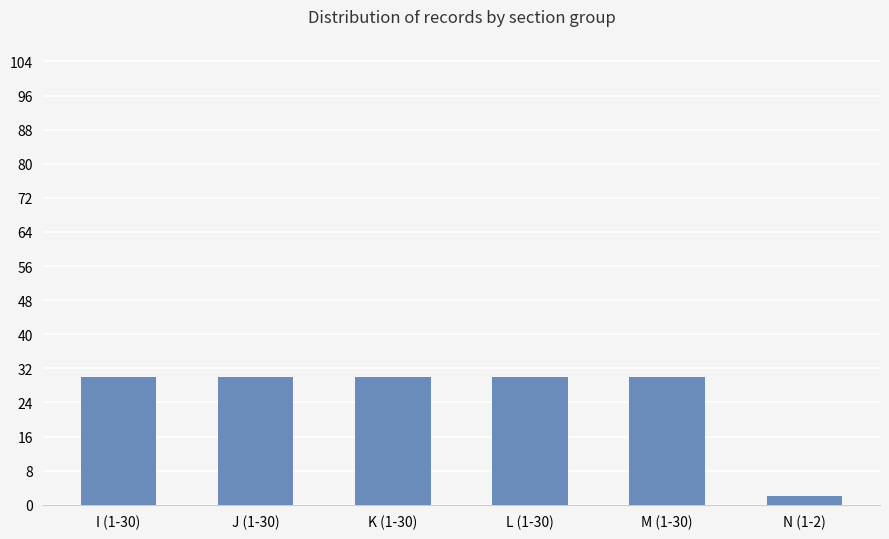

True or false: the data shows 30 at L (1-30).

True